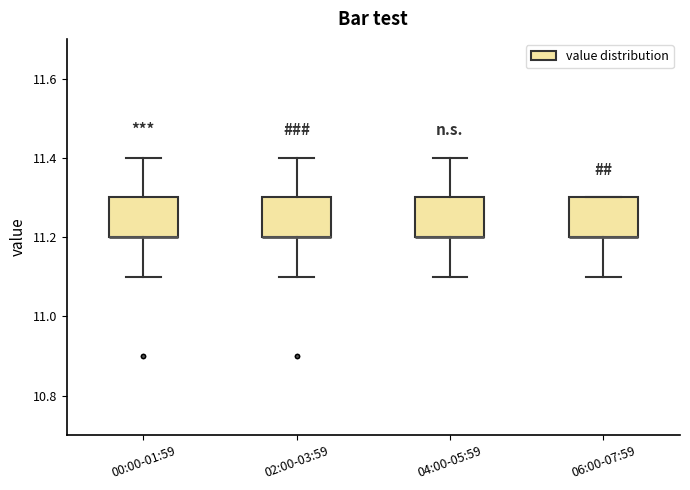

Where is the lower edge of the box for 06:00-07:59 on the y-axis? The values are not printed on the chart, so give them approximately, as read against the axis.

11.2